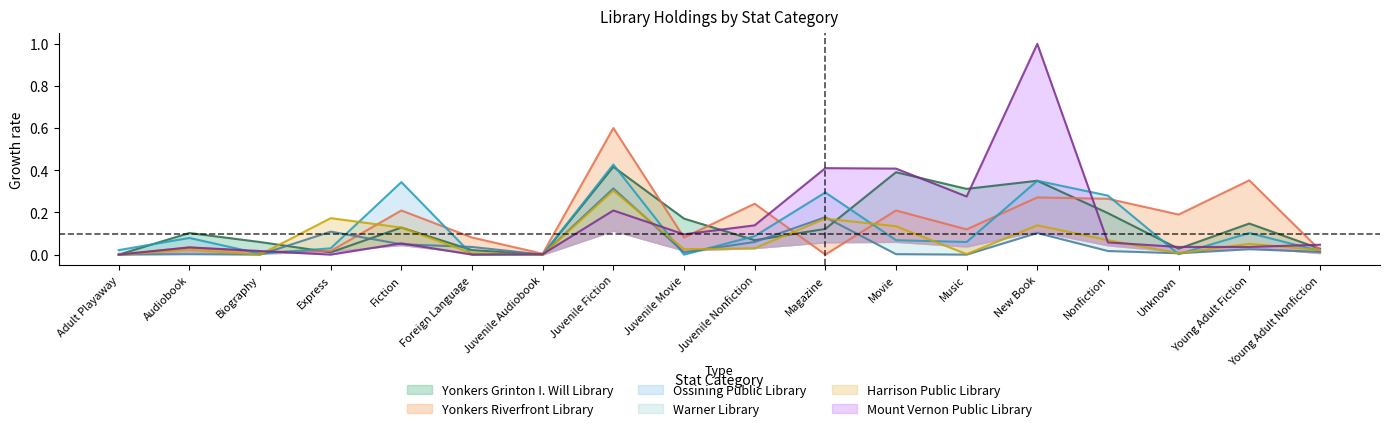

Which series changed the most between Adult Playaway and Unknown?

Yonkers Riverfront Library